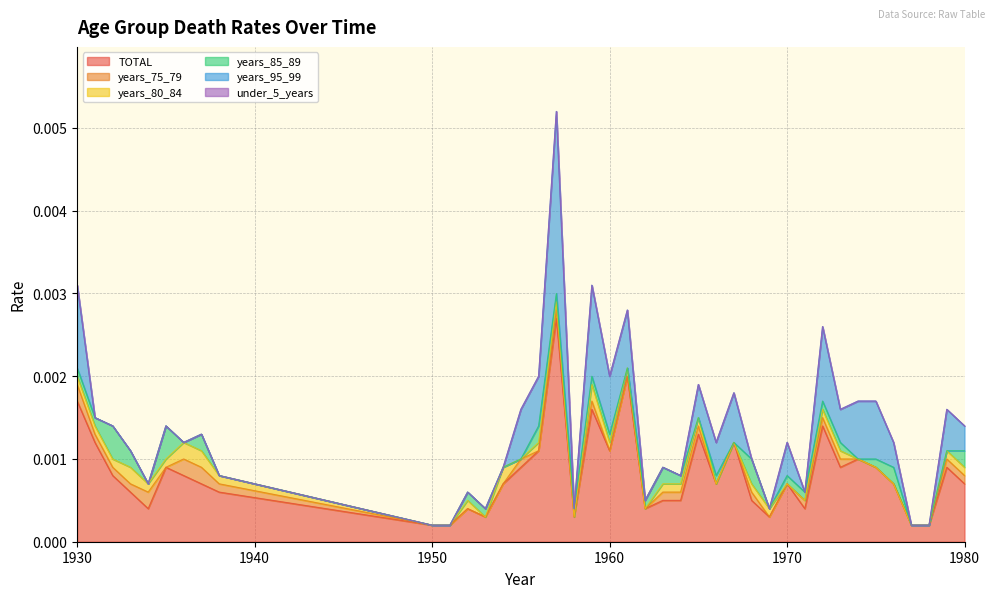

The years_95_99 series shows 0.0 at 1962. True or false?

False